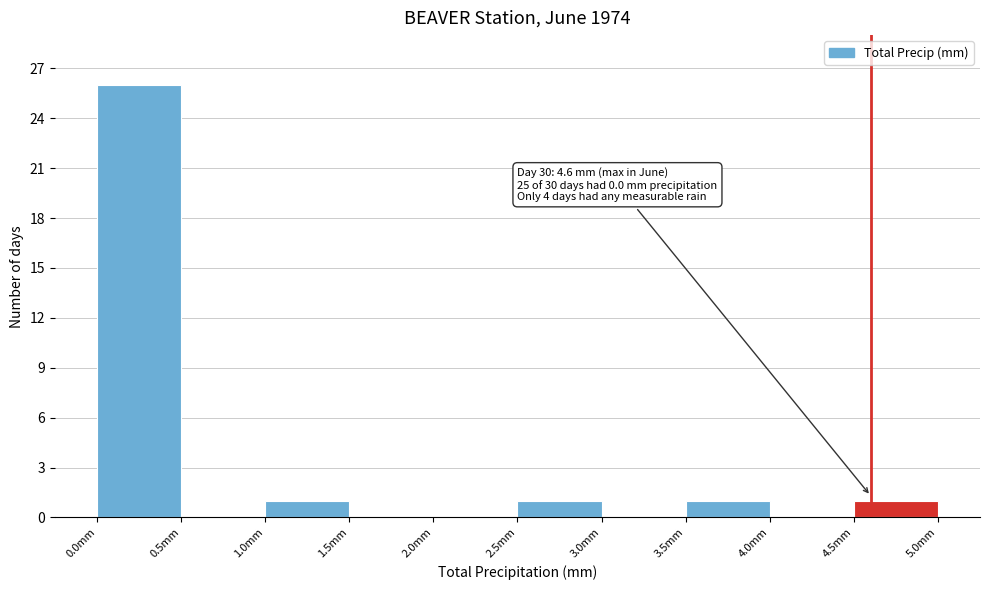

Over which range of the x-axis is the bar tallest?

0.0 to 0.5